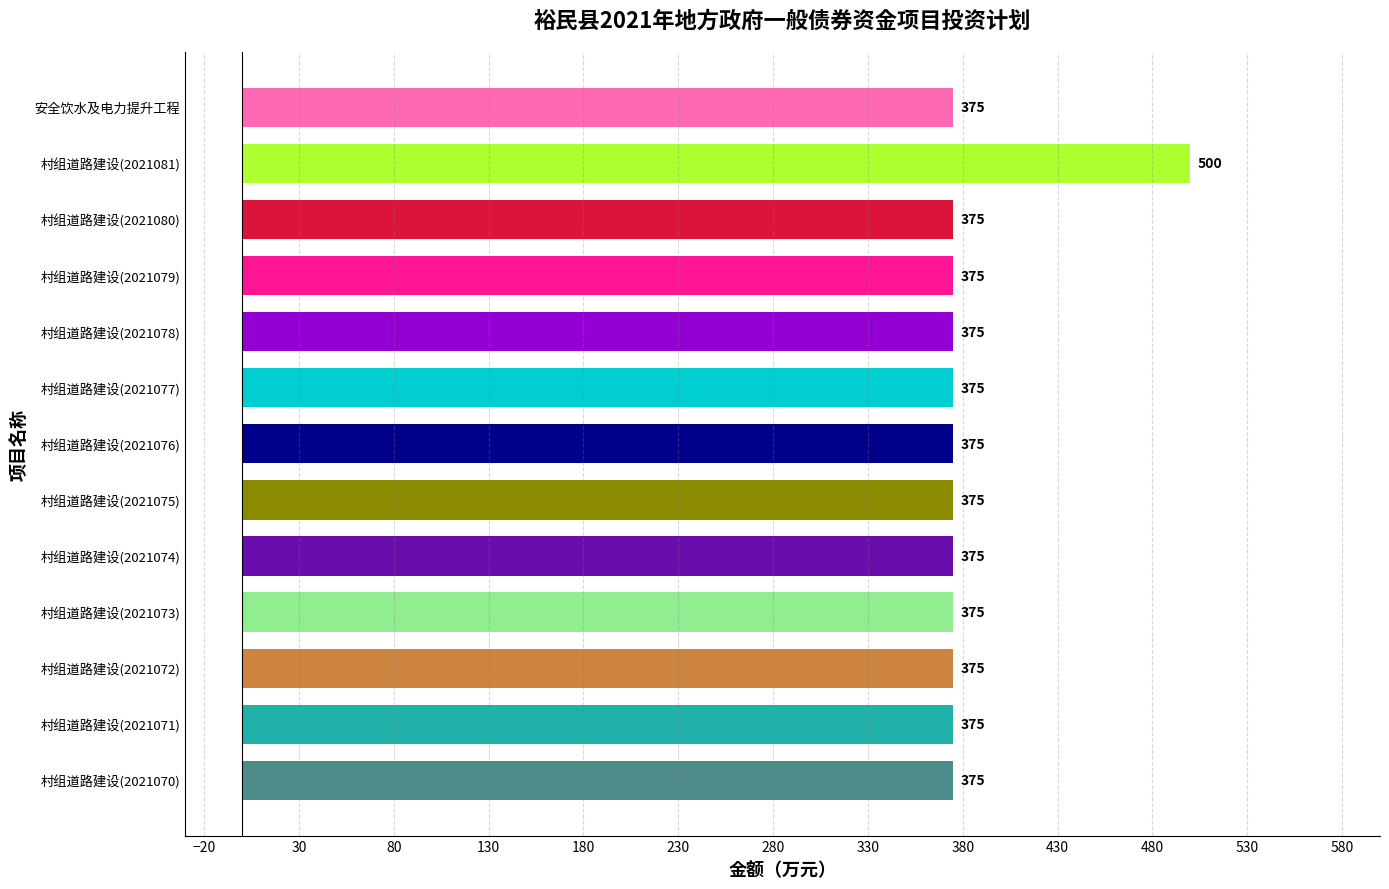

What is the average value?

385